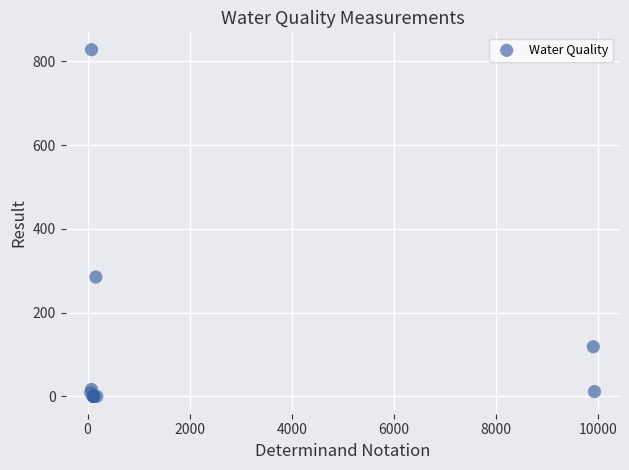

What Y value in the scatter plot is closest to 414?

285.0